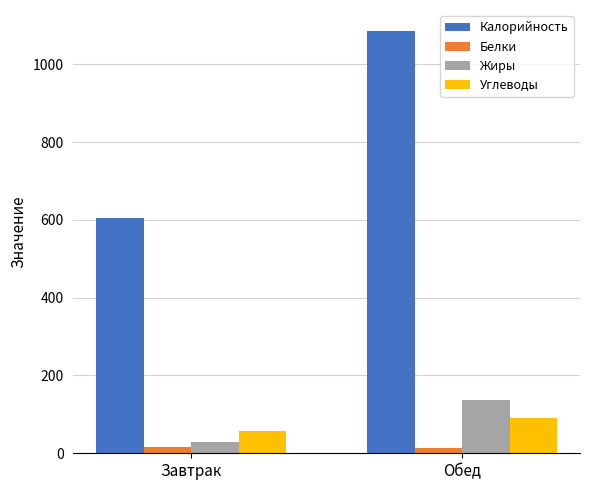

What is the difference between the maximum and minimum values in the Калорийность series?

481